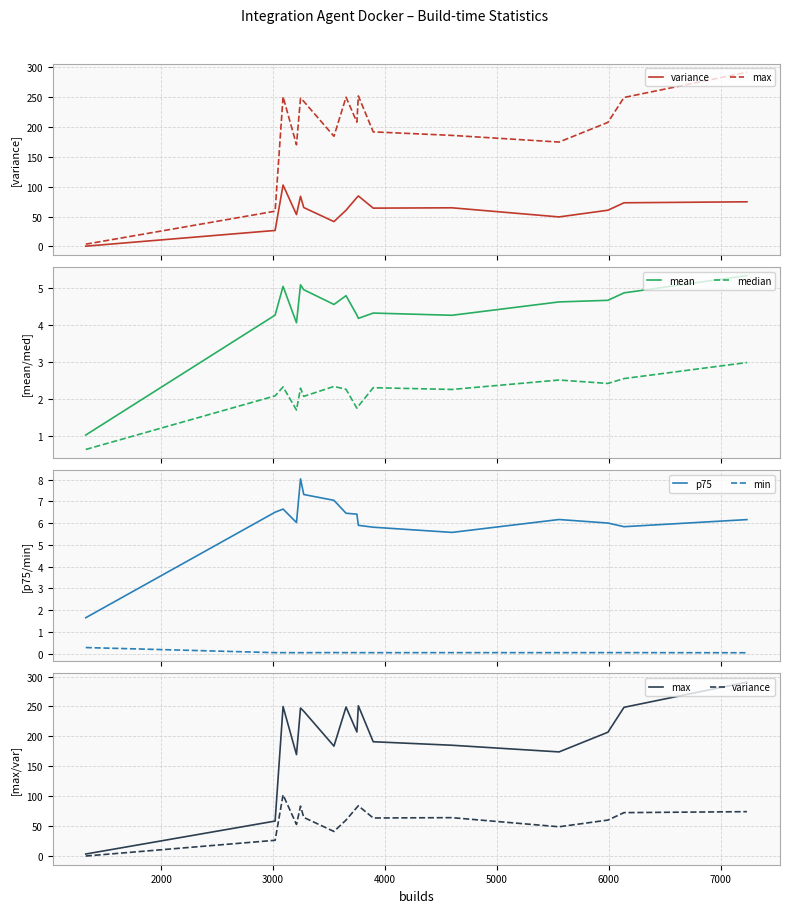

True or false: min and p75 intersect in this chart.

False